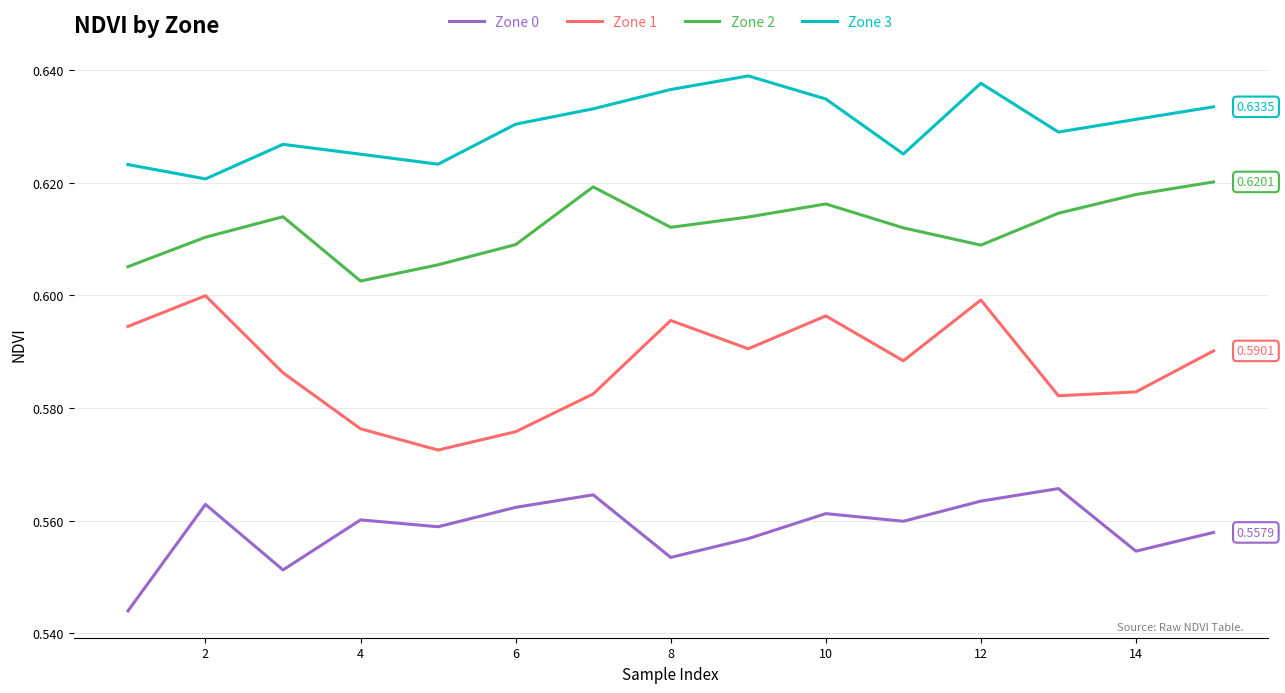

True or false: Zone 3 and Zone 2 intersect in this chart.

False